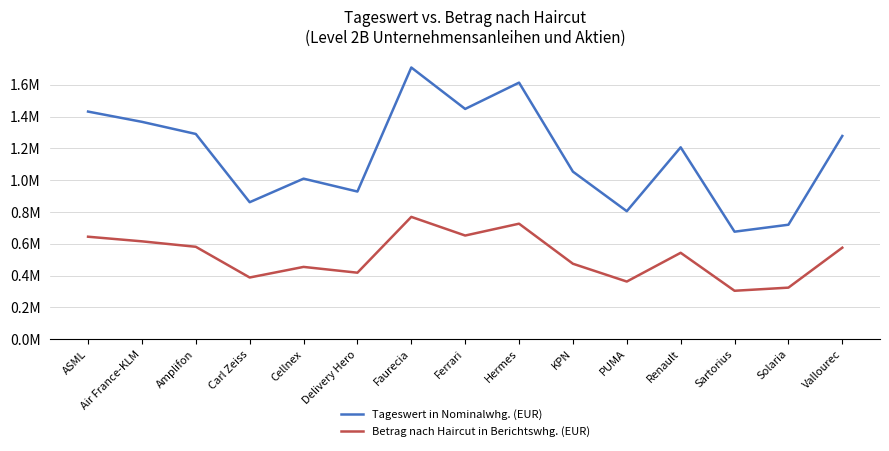

How many interior local peaks does the Tageswert in Nominalwhg. (EUR) series have?

4